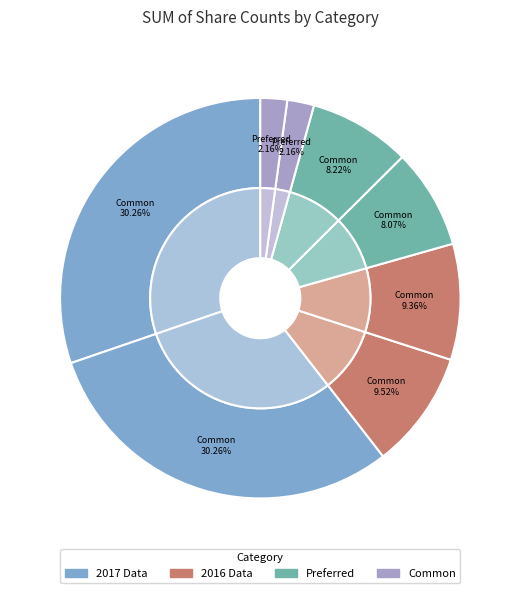

Do Common outstanding 2017 and Preferred issued 2017 together represent more than half of the pie?

No